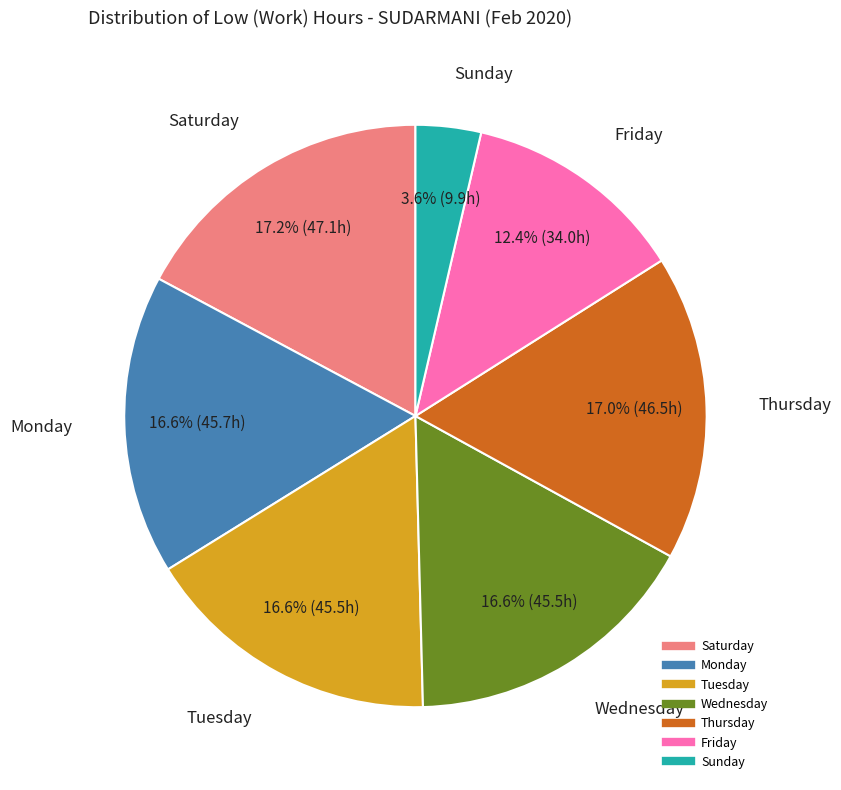

Is there a majority slice in this chart?

No